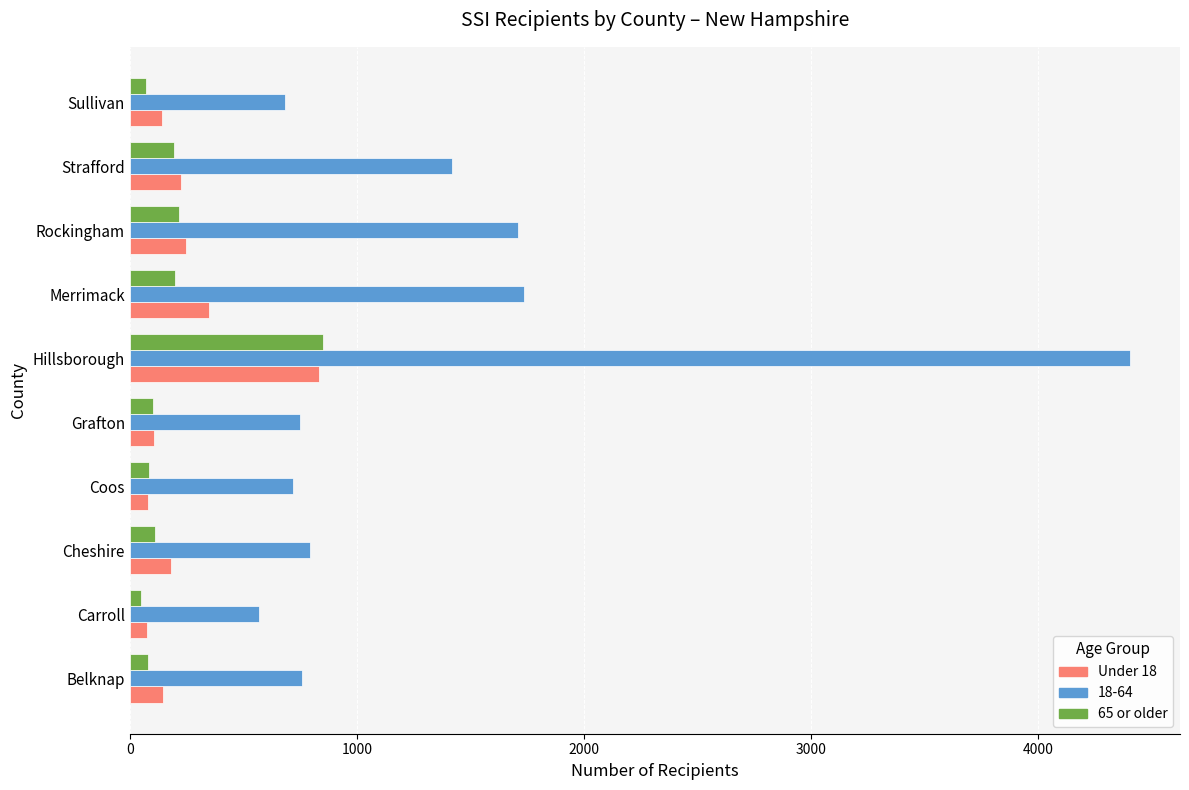

Which series has the largest total across all categories?

18-64